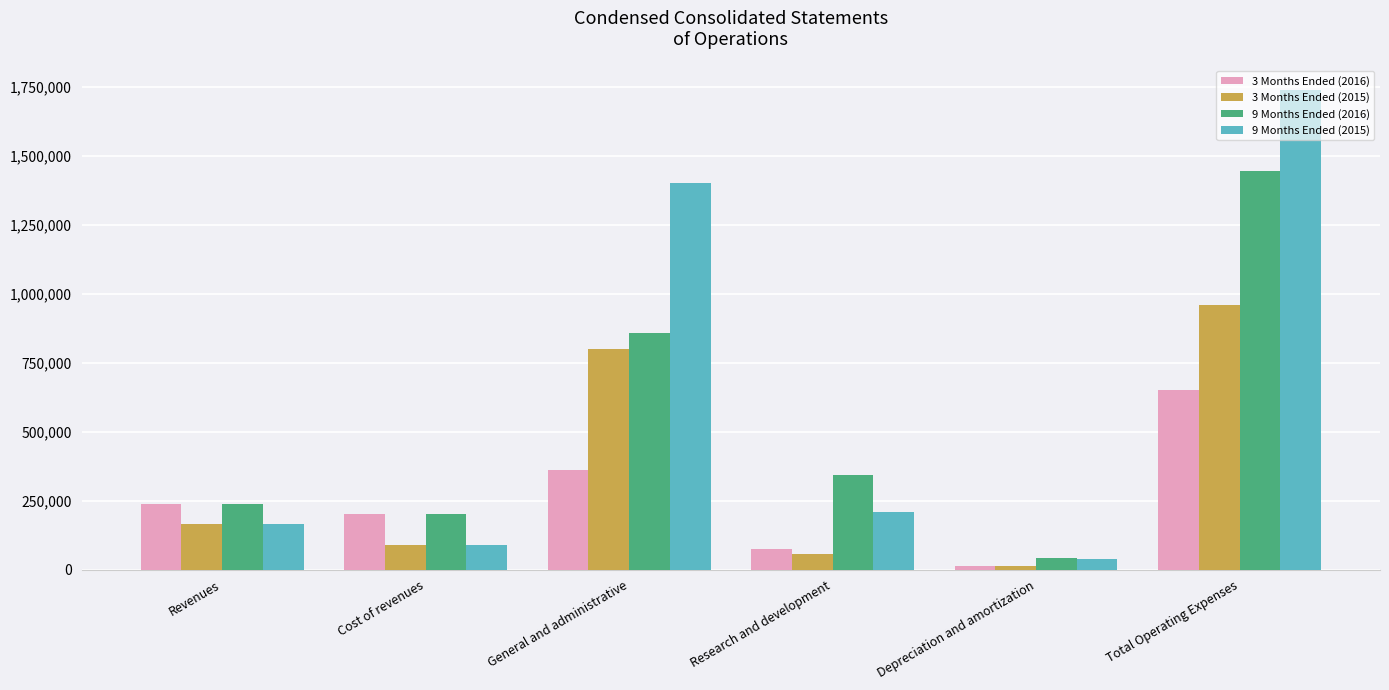

What is the difference between the highest and lowest values at Depreciation and amortization?

28509